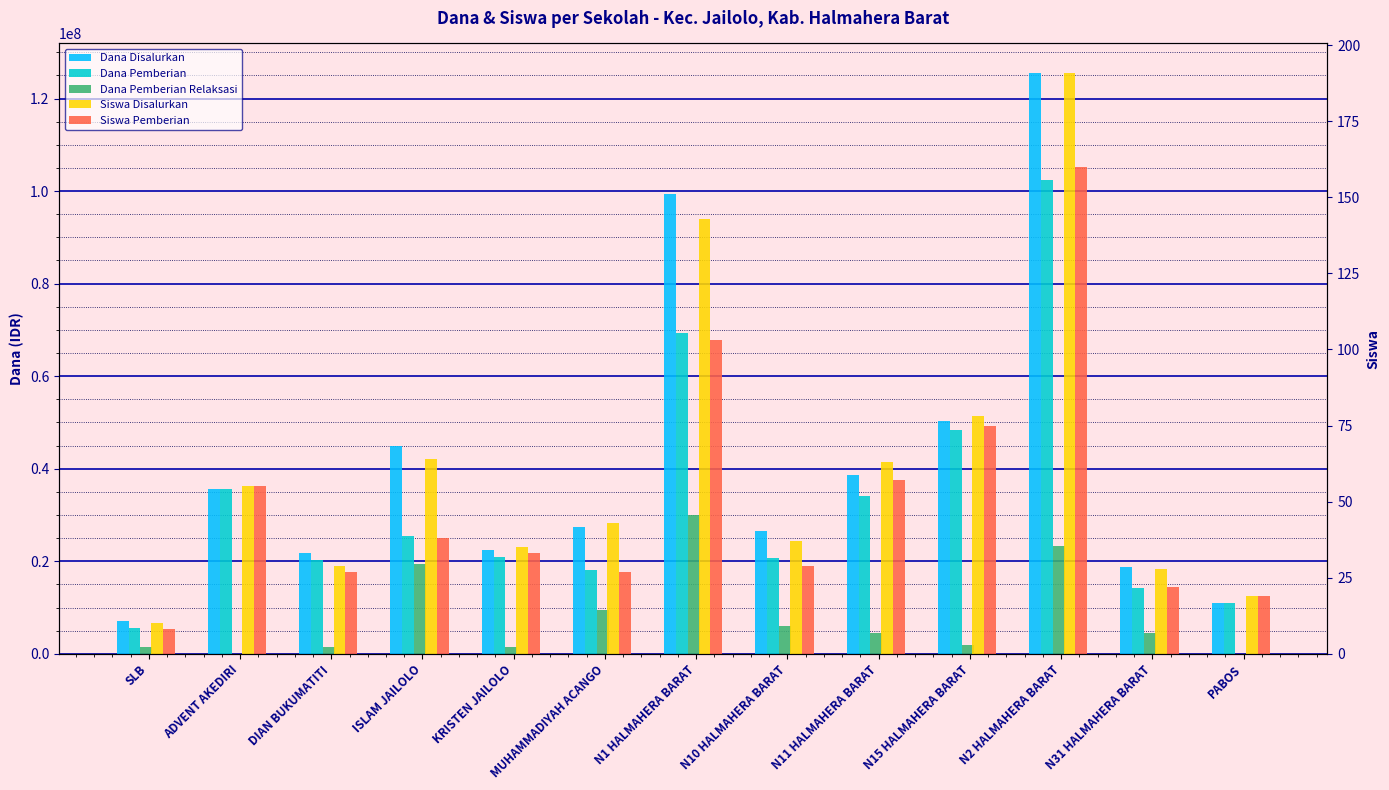

What value does the Dana Pemberian series have at N1 HALMAHERA BARAT, to the nearest 50?

69375000